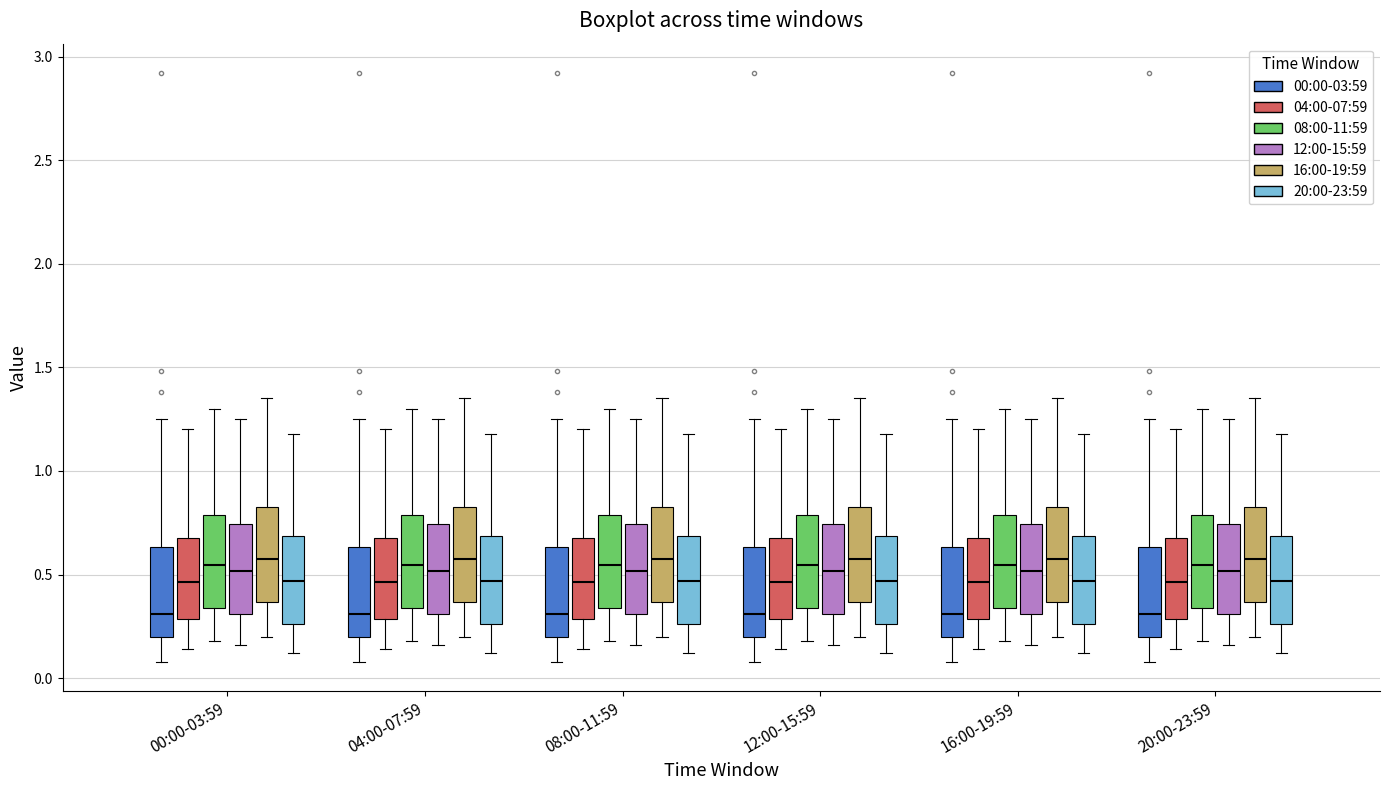

Reading left to right, transcribe this box plot: for each box, give where its median line is, the range the box spans, and where its two whiskers end, as read against the y-axis. The values are not printed on the chart, so give them approximately, as read against the axis.

00:00-03:59 (00:00-03:59): median 0.30, box 0.20 to 0.65, whiskers 0.10 to 1.25
00:00-03:59 (04:00-07:59): median 0.45, box 0.30 to 0.70, whiskers 0.15 to 1.20
00:00-03:59 (08:00-11:59): median 0.55, box 0.35 to 0.80, whiskers 0.20 to 1.30
00:00-03:59 (12:00-15:59): median 0.50, box 0.30 to 0.75, whiskers 0.15 to 1.25
00:00-03:59 (16:00-19:59): median 0.60, box 0.35 to 0.85, whiskers 0.20 to 1.35
00:00-03:59 (20:00-23:59): median 0.45, box 0.25 to 0.70, whiskers 0.10 to 1.20
04:00-07:59 (00:00-03:59): median 0.30, box 0.20 to 0.65, whiskers 0.10 to 1.25
04:00-07:59 (04:00-07:59): median 0.45, box 0.30 to 0.70, whiskers 0.15 to 1.20
04:00-07:59 (08:00-11:59): median 0.55, box 0.35 to 0.80, whiskers 0.20 to 1.30
04:00-07:59 (12:00-15:59): median 0.50, box 0.30 to 0.75, whiskers 0.15 to 1.25
04:00-07:59 (16:00-19:59): median 0.60, box 0.35 to 0.85, whiskers 0.20 to 1.35
04:00-07:59 (20:00-23:59): median 0.45, box 0.25 to 0.70, whiskers 0.10 to 1.20
08:00-11:59 (00:00-03:59): median 0.30, box 0.20 to 0.65, whiskers 0.10 to 1.25
08:00-11:59 (04:00-07:59): median 0.45, box 0.30 to 0.70, whiskers 0.15 to 1.20
08:00-11:59 (08:00-11:59): median 0.55, box 0.35 to 0.80, whiskers 0.20 to 1.30
08:00-11:59 (12:00-15:59): median 0.50, box 0.30 to 0.75, whiskers 0.15 to 1.25
08:00-11:59 (16:00-19:59): median 0.60, box 0.35 to 0.85, whiskers 0.20 to 1.35
08:00-11:59 (20:00-23:59): median 0.45, box 0.25 to 0.70, whiskers 0.10 to 1.20
12:00-15:59 (00:00-03:59): median 0.30, box 0.20 to 0.65, whiskers 0.10 to 1.25
12:00-15:59 (04:00-07:59): median 0.45, box 0.30 to 0.70, whiskers 0.15 to 1.20
12:00-15:59 (08:00-11:59): median 0.55, box 0.35 to 0.80, whiskers 0.20 to 1.30
12:00-15:59 (12:00-15:59): median 0.50, box 0.30 to 0.75, whiskers 0.15 to 1.25
12:00-15:59 (16:00-19:59): median 0.60, box 0.35 to 0.85, whiskers 0.20 to 1.35
12:00-15:59 (20:00-23:59): median 0.45, box 0.25 to 0.70, whiskers 0.10 to 1.20
16:00-19:59 (00:00-03:59): median 0.30, box 0.20 to 0.65, whiskers 0.10 to 1.25
16:00-19:59 (04:00-07:59): median 0.45, box 0.30 to 0.70, whiskers 0.15 to 1.20
16:00-19:59 (08:00-11:59): median 0.55, box 0.35 to 0.80, whiskers 0.20 to 1.30
16:00-19:59 (12:00-15:59): median 0.50, box 0.30 to 0.75, whiskers 0.15 to 1.25
16:00-19:59 (16:00-19:59): median 0.60, box 0.35 to 0.85, whiskers 0.20 to 1.35
16:00-19:59 (20:00-23:59): median 0.45, box 0.25 to 0.70, whiskers 0.10 to 1.20
20:00-23:59 (00:00-03:59): median 0.30, box 0.20 to 0.65, whiskers 0.10 to 1.25
20:00-23:59 (04:00-07:59): median 0.45, box 0.30 to 0.70, whiskers 0.15 to 1.20
20:00-23:59 (08:00-11:59): median 0.55, box 0.35 to 0.80, whiskers 0.20 to 1.30
20:00-23:59 (12:00-15:59): median 0.50, box 0.30 to 0.75, whiskers 0.15 to 1.25
20:00-23:59 (16:00-19:59): median 0.60, box 0.35 to 0.85, whiskers 0.20 to 1.35
20:00-23:59 (20:00-23:59): median 0.45, box 0.25 to 0.70, whiskers 0.10 to 1.20